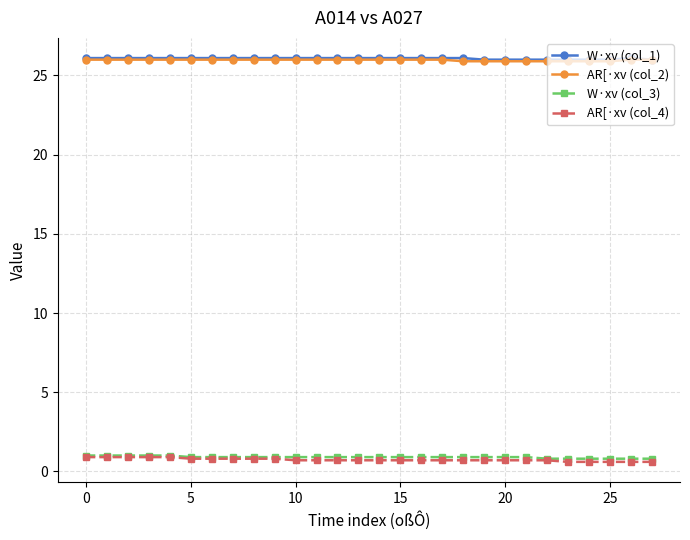

True or false: W·xv (col_3) and AR[·xv (col_2) intersect in this chart.

False